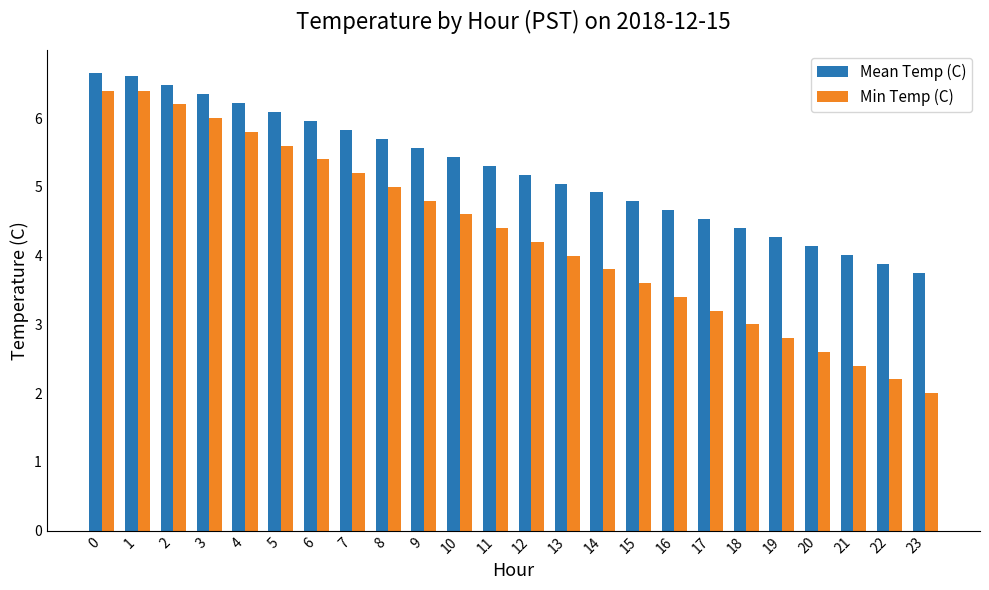

What is the sum of the Mean Temp (C) values at 10 and 18?

9.8